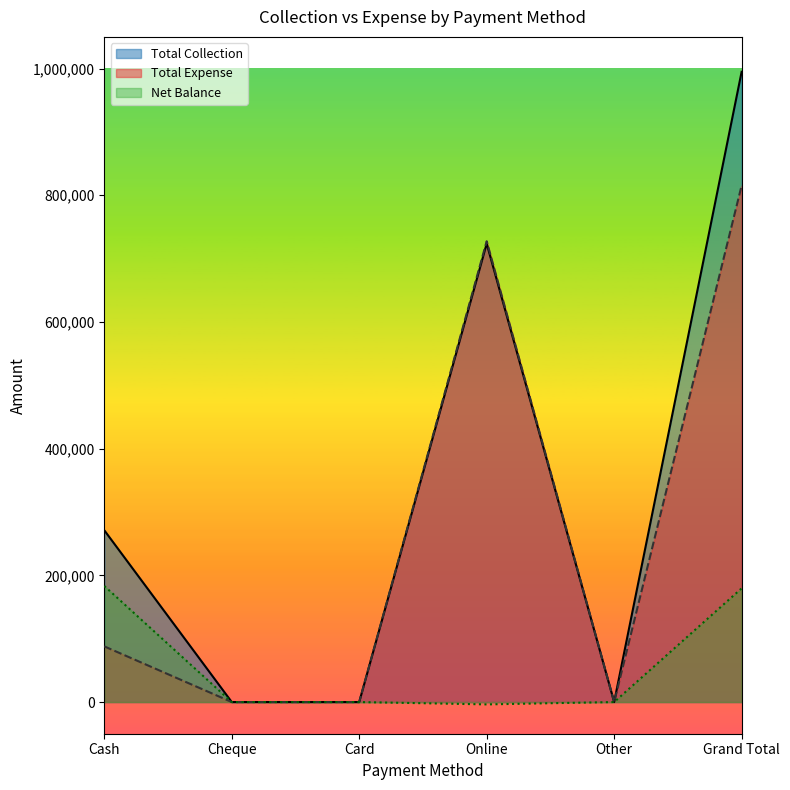

Where does the Total Collection series first go above 271150?

Online